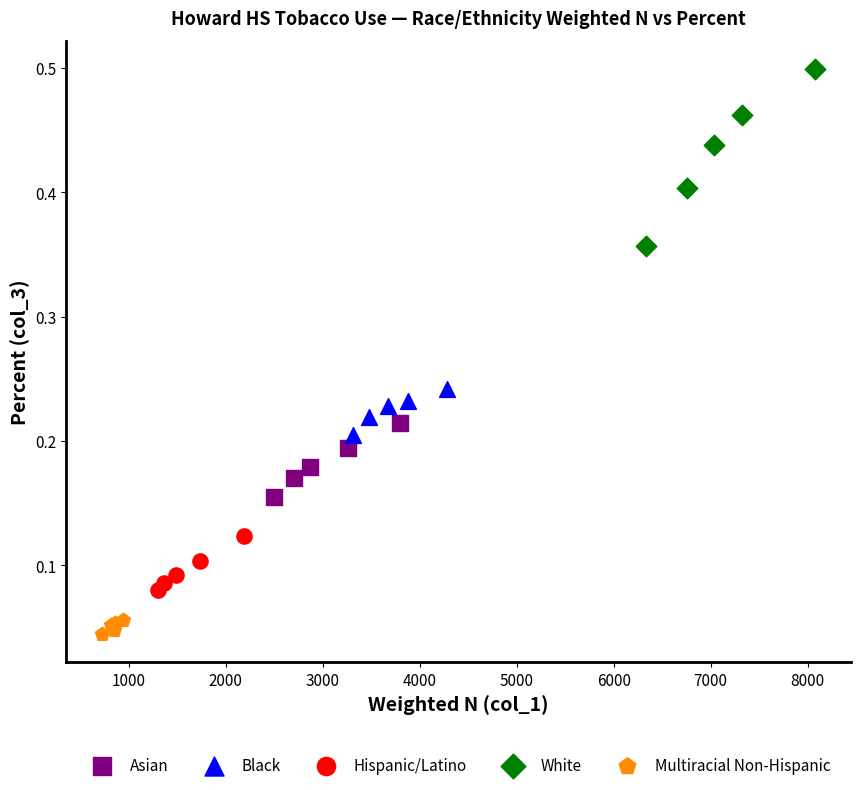

Which series contains the lowest Y value?

Multiracial Non-Hispanic